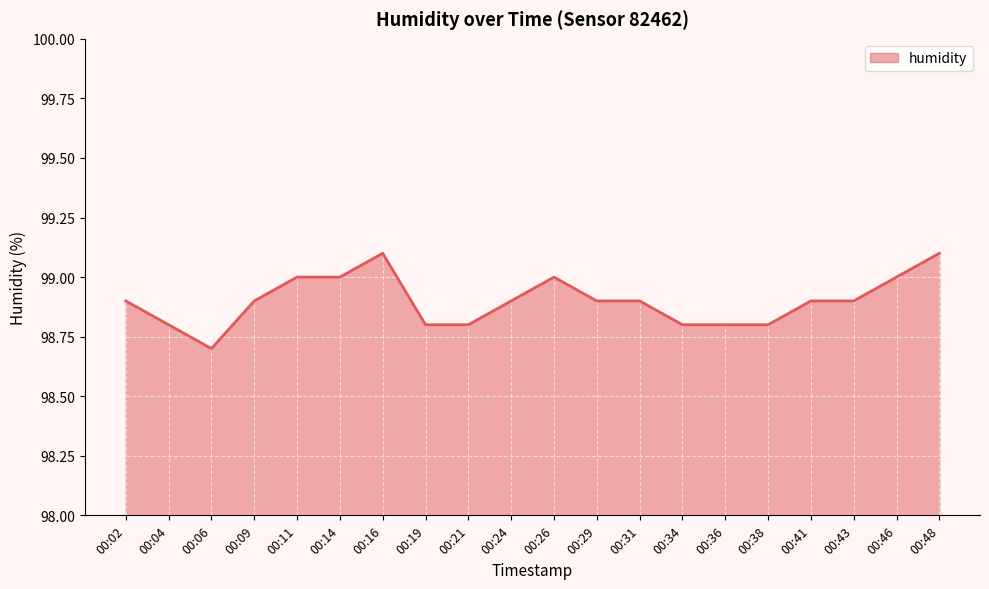

Count the values in the range 98 to 99.

18